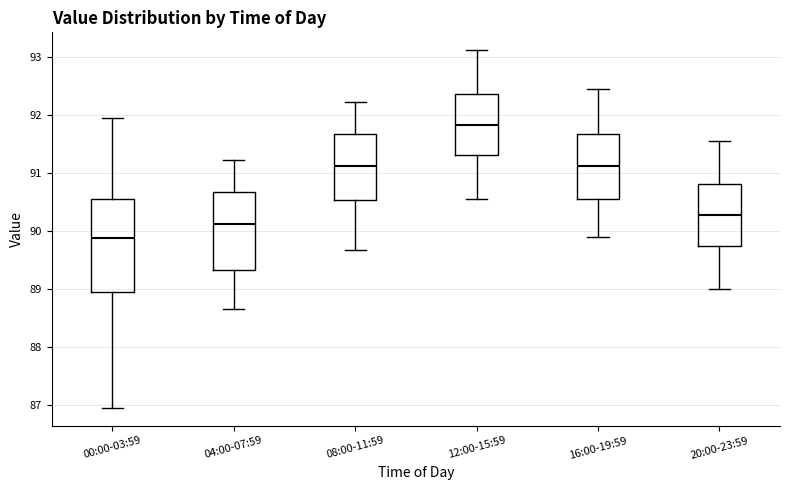

Which box's median line is the highest?

12:00-15:59